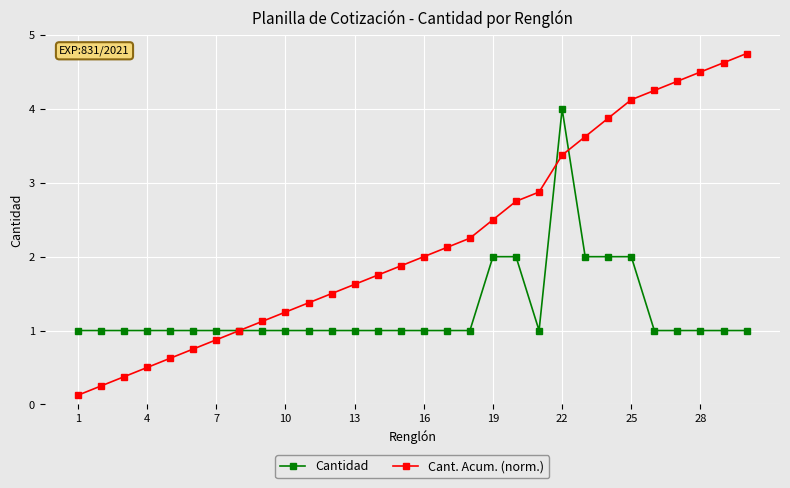

Which series has the largest total across all categories?

Cant. Acum. (norm.)